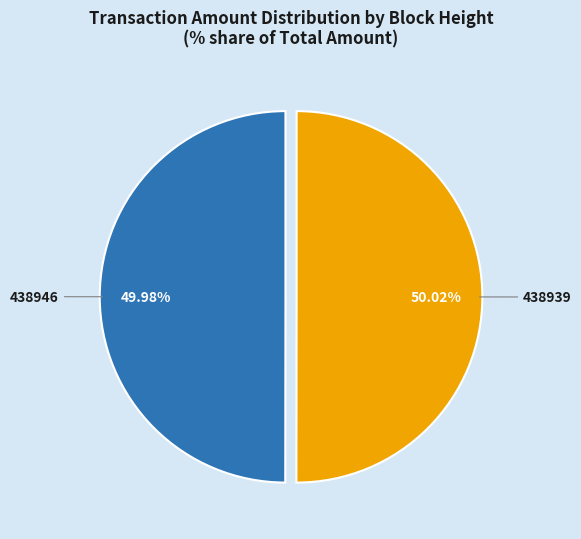

How many segments does this pie chart have?

2